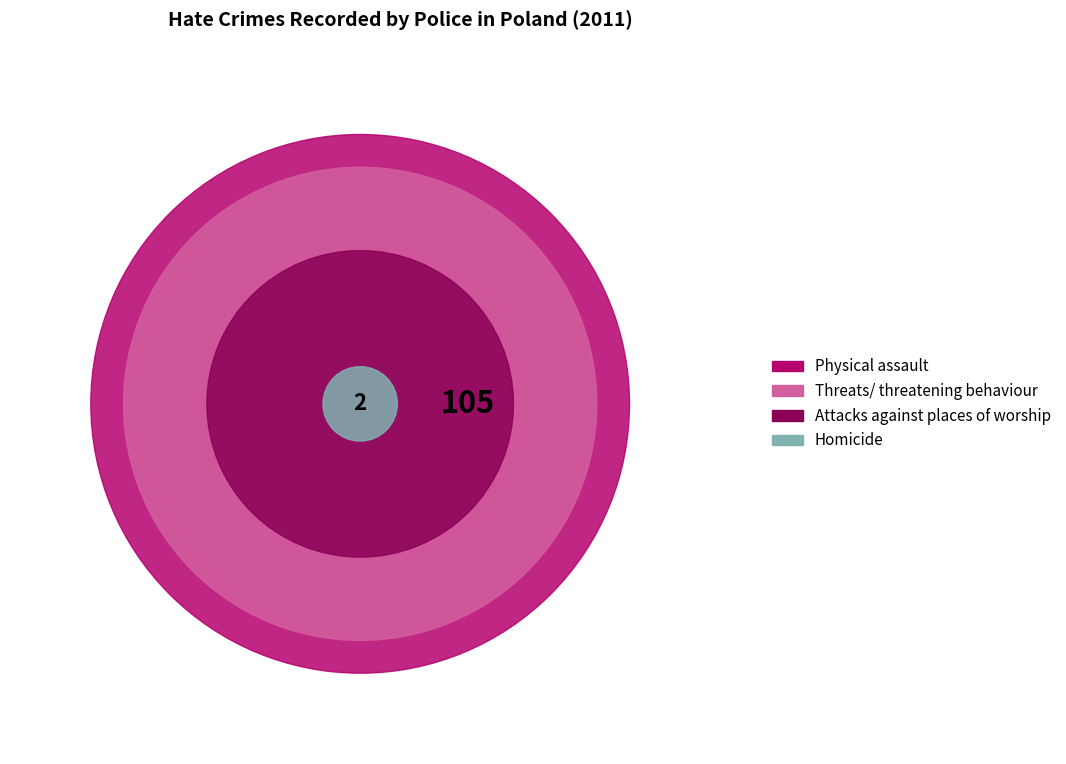

What is the change in value from Homicide to Attacks against places of worship?

+32